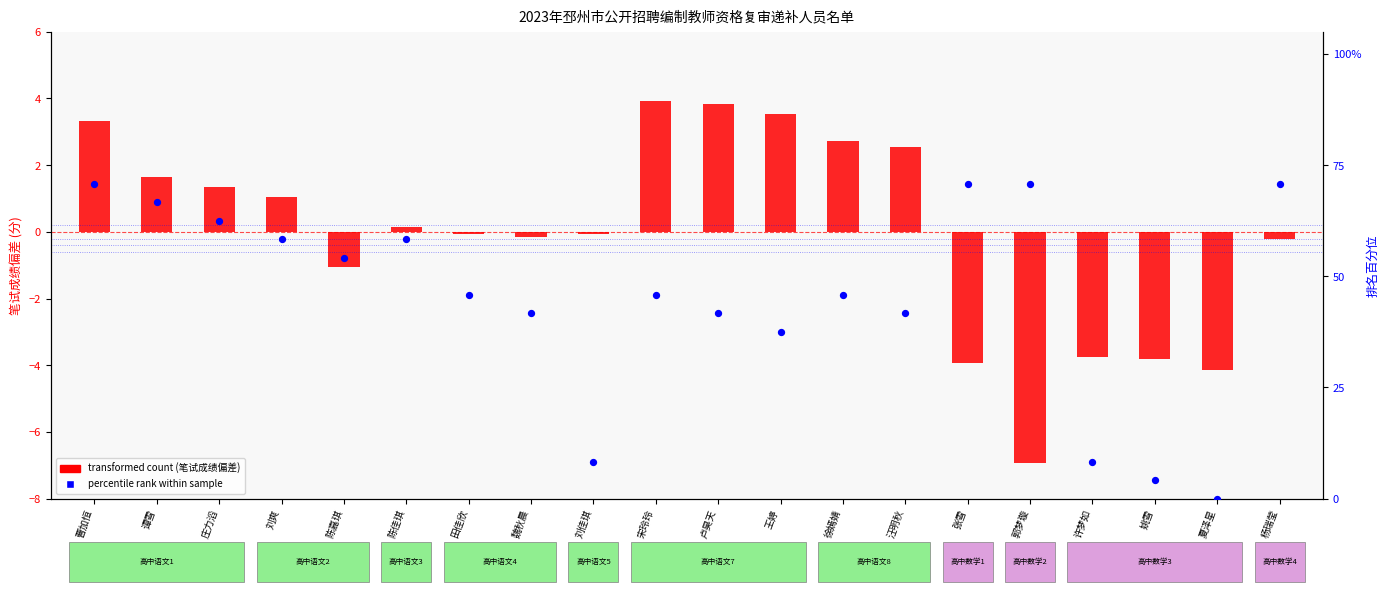

What is the total value across all series at 徐嫣婧?

48.6